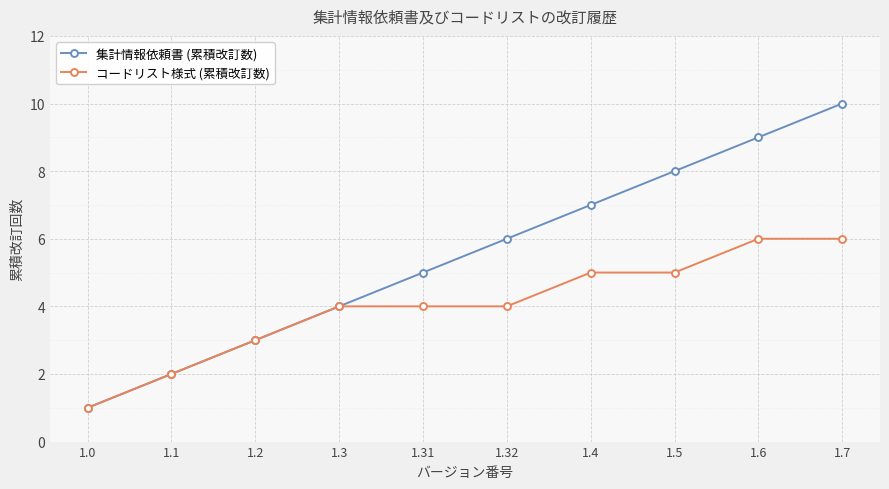

Which category has the lowest value across all series?

1.0